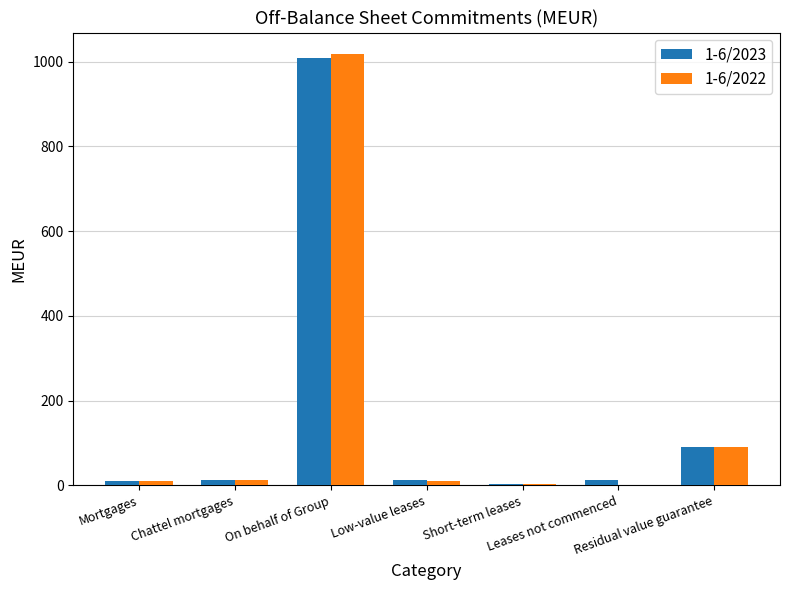

What is the greatest value displayed?

1018